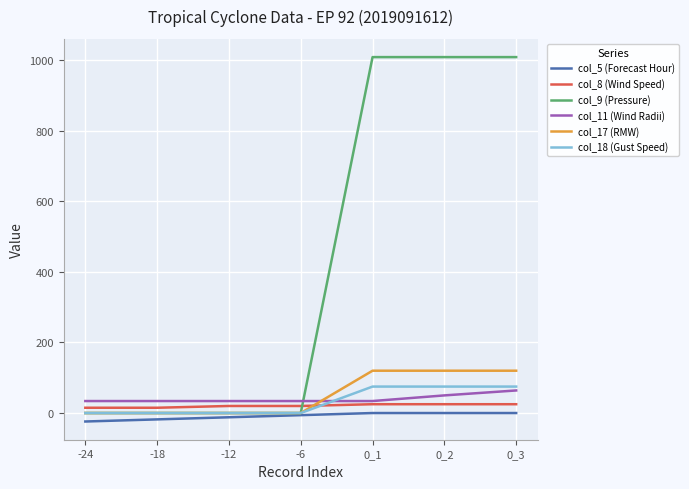

What is the difference between the maximum and minimum values in the col_9 (Pressure) series?

1009